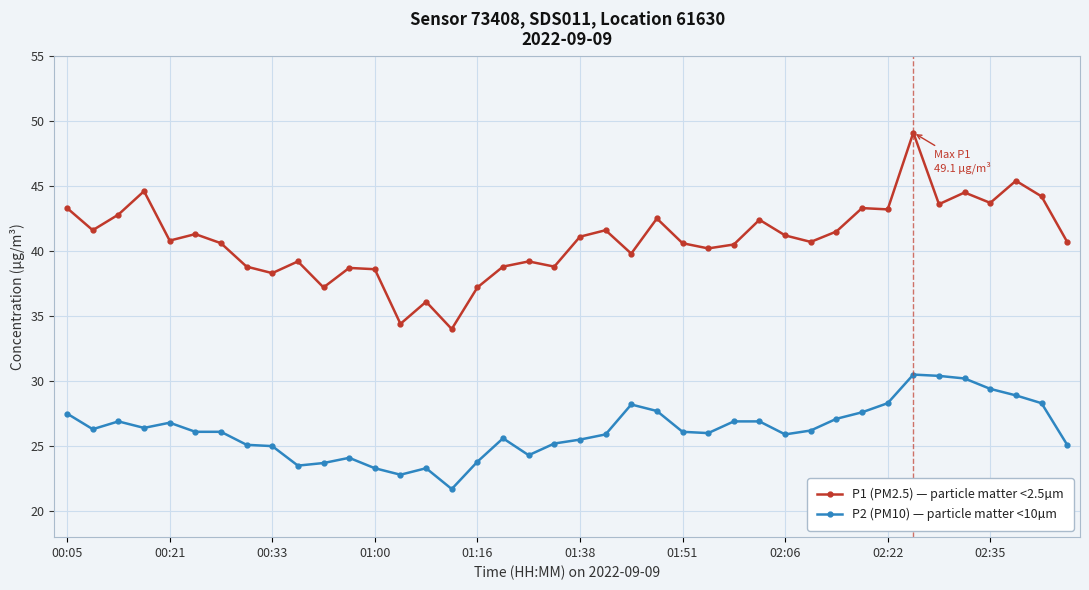

True or false: P1 (PM2.5) — particle matter <2.5µm has more than 1 points higher than both neighbors.

True